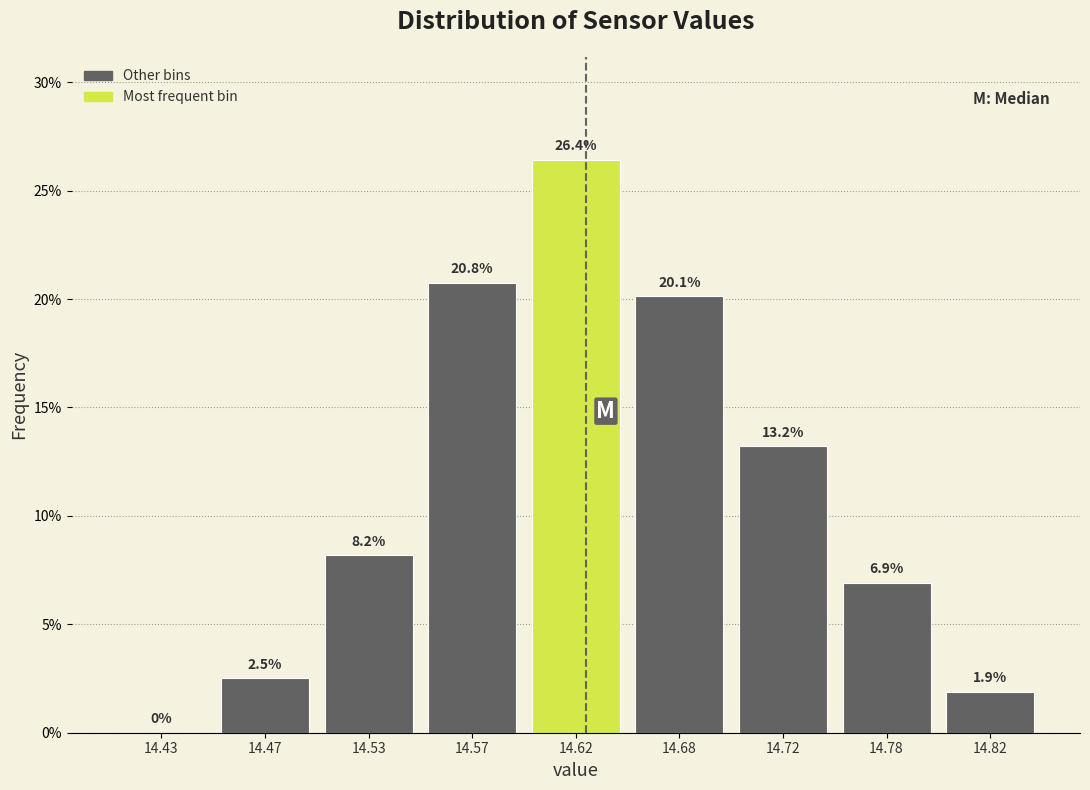

Reading left to right, transcribe all the data shown in this chart.

14.43=0.0	14.47=2.5	14.53=8.2	14.57=20.8	14.62=26.4	14.68=20.1	14.72=13.2	14.78=6.9	14.82=1.9